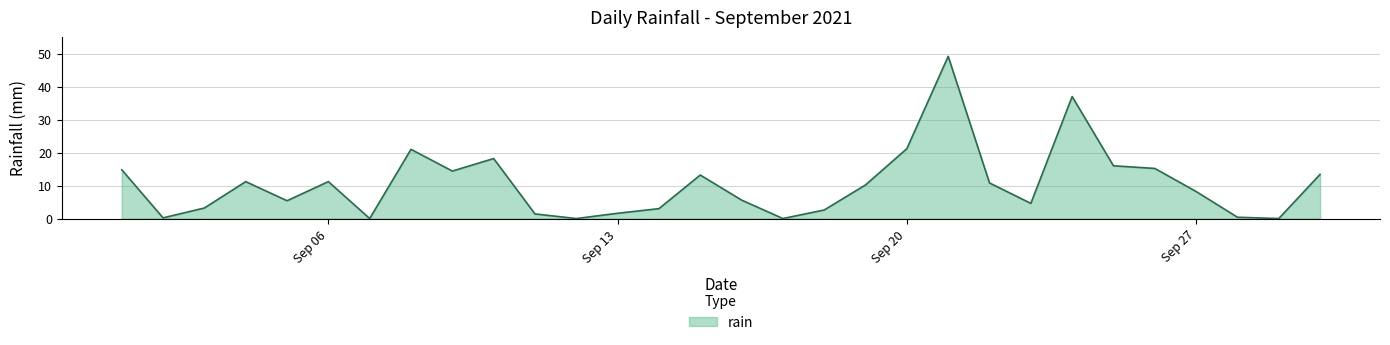

What is the difference between the maximum and minimum values?

49.2